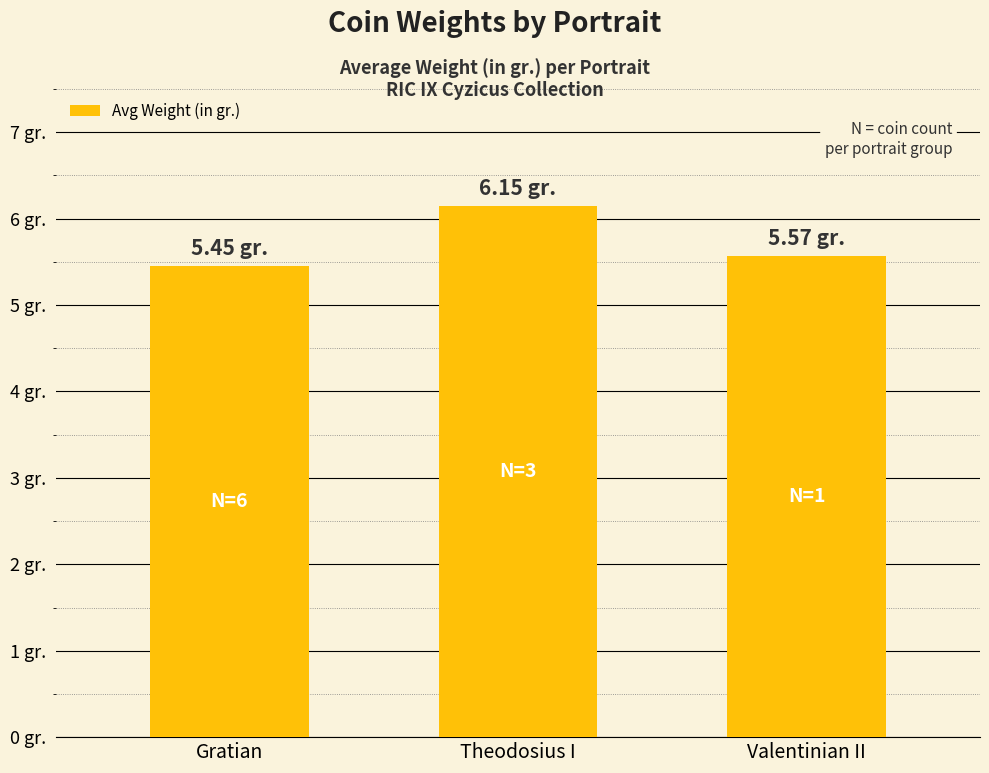

Reading left to right, extract all data points from this chart.

Gratian=5.5	Theodosius I=6.2	Valentinian II=5.6